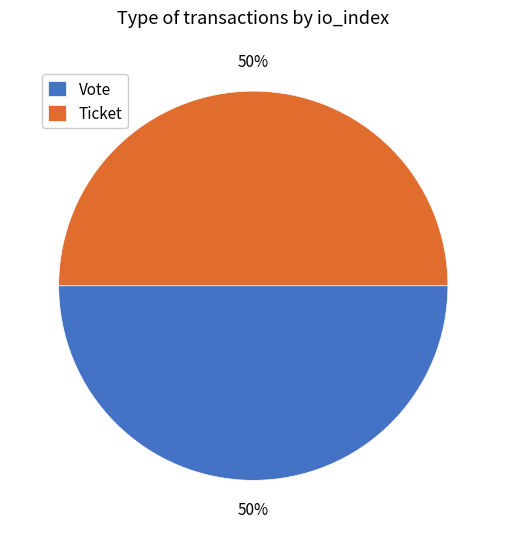

To the nearest percent, what is the difference between the largest and smallest slice percentages?

0%